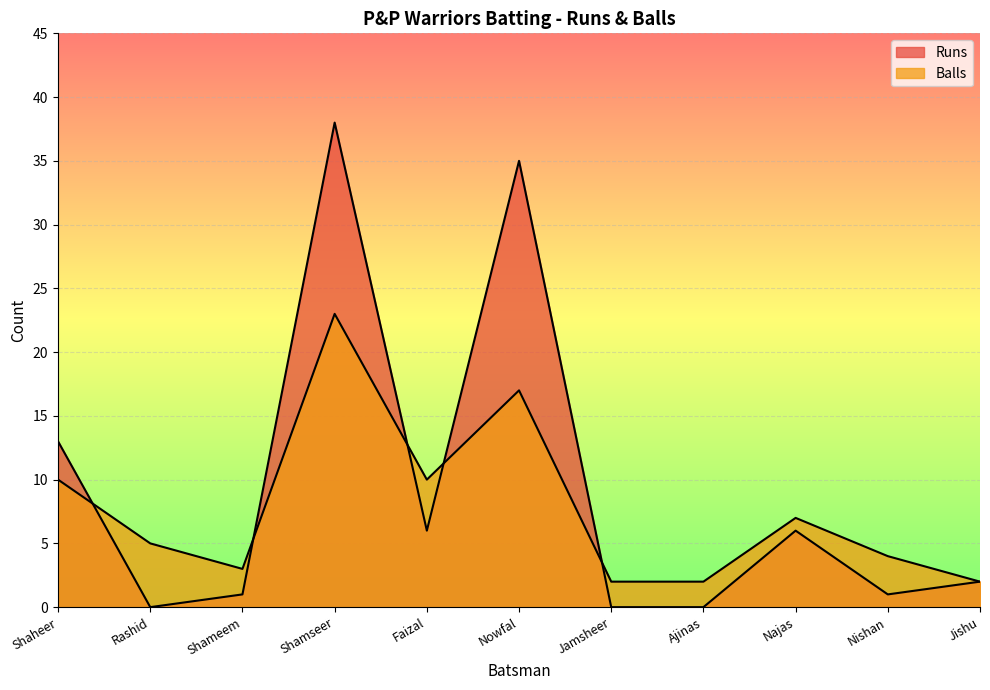

What is the label of the 8th point from the right?

Shamseer